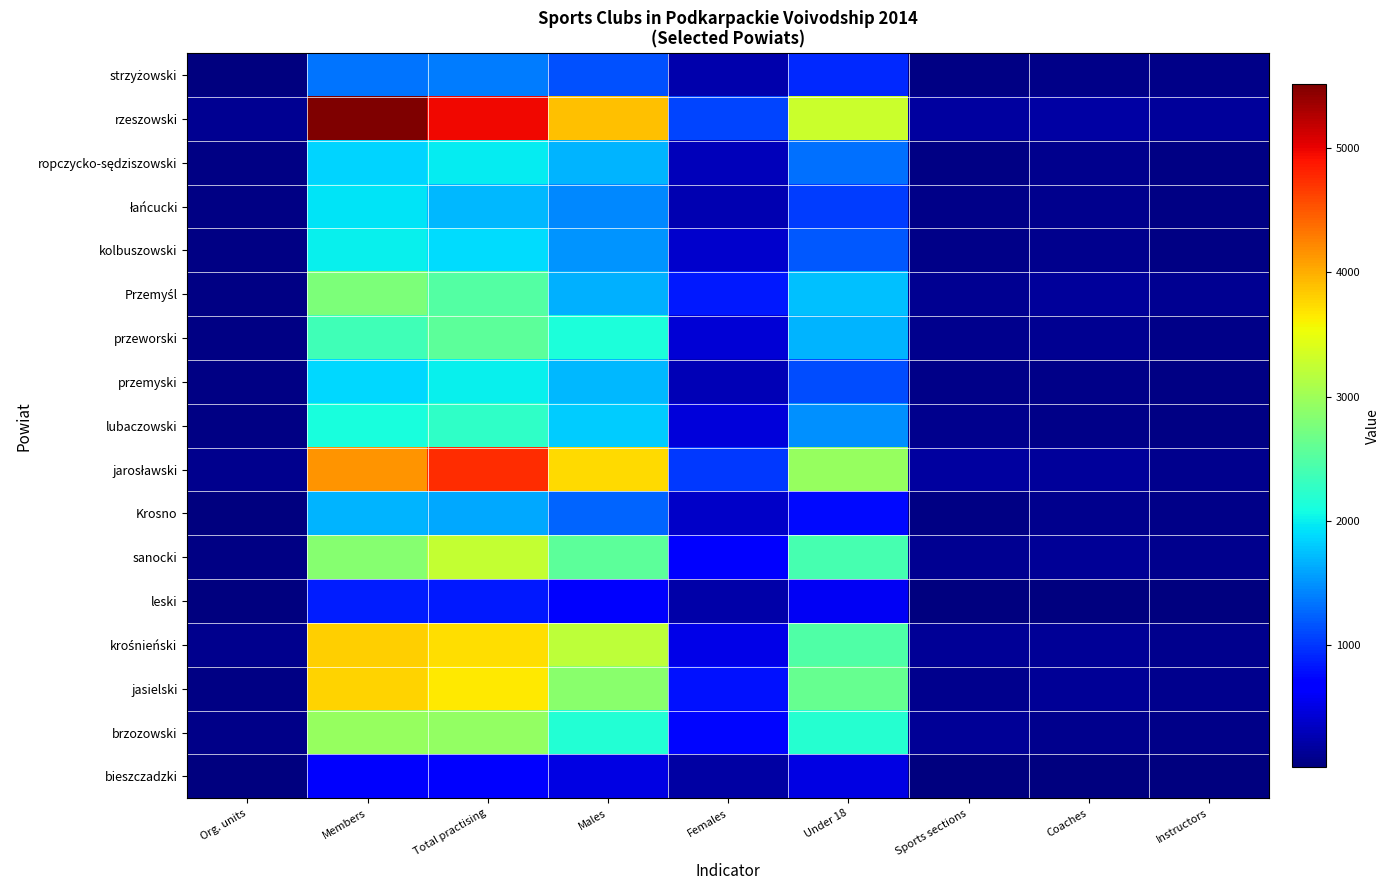

At which category is the sum across all series the highest?

Total practising